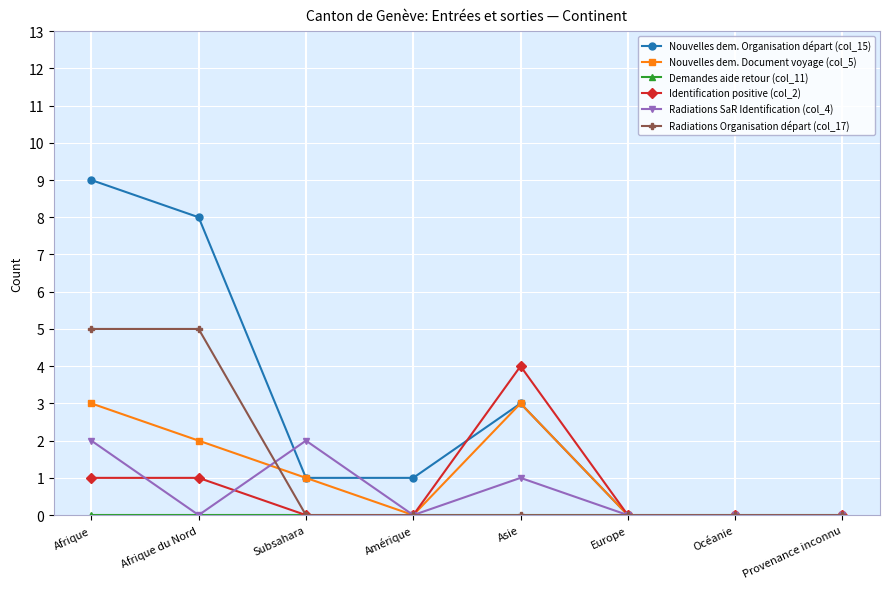

How many lines are shown in the chart?

6